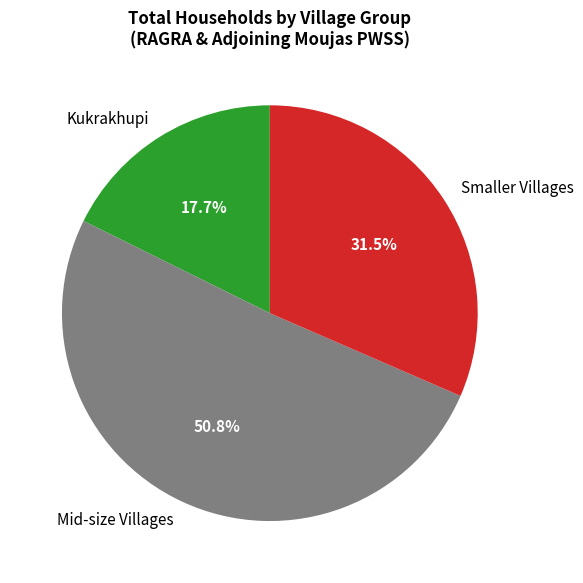

Approximately how many times larger is the value at Mid-size Villages compared to Smaller Villages?

1.6